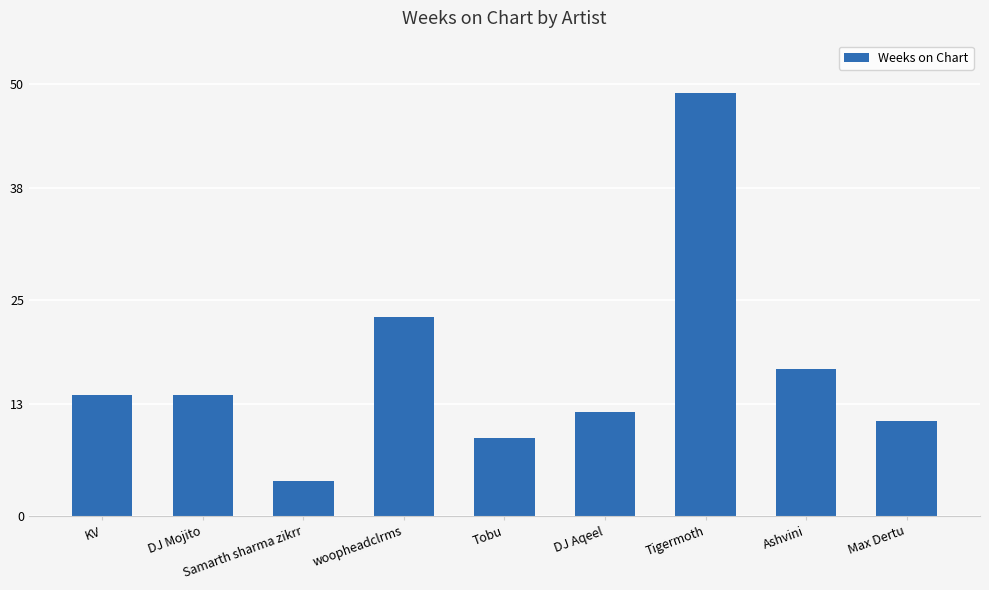

What is the ratio of the value at DJ Aqeel to the value at woopheadclrms?

0.5